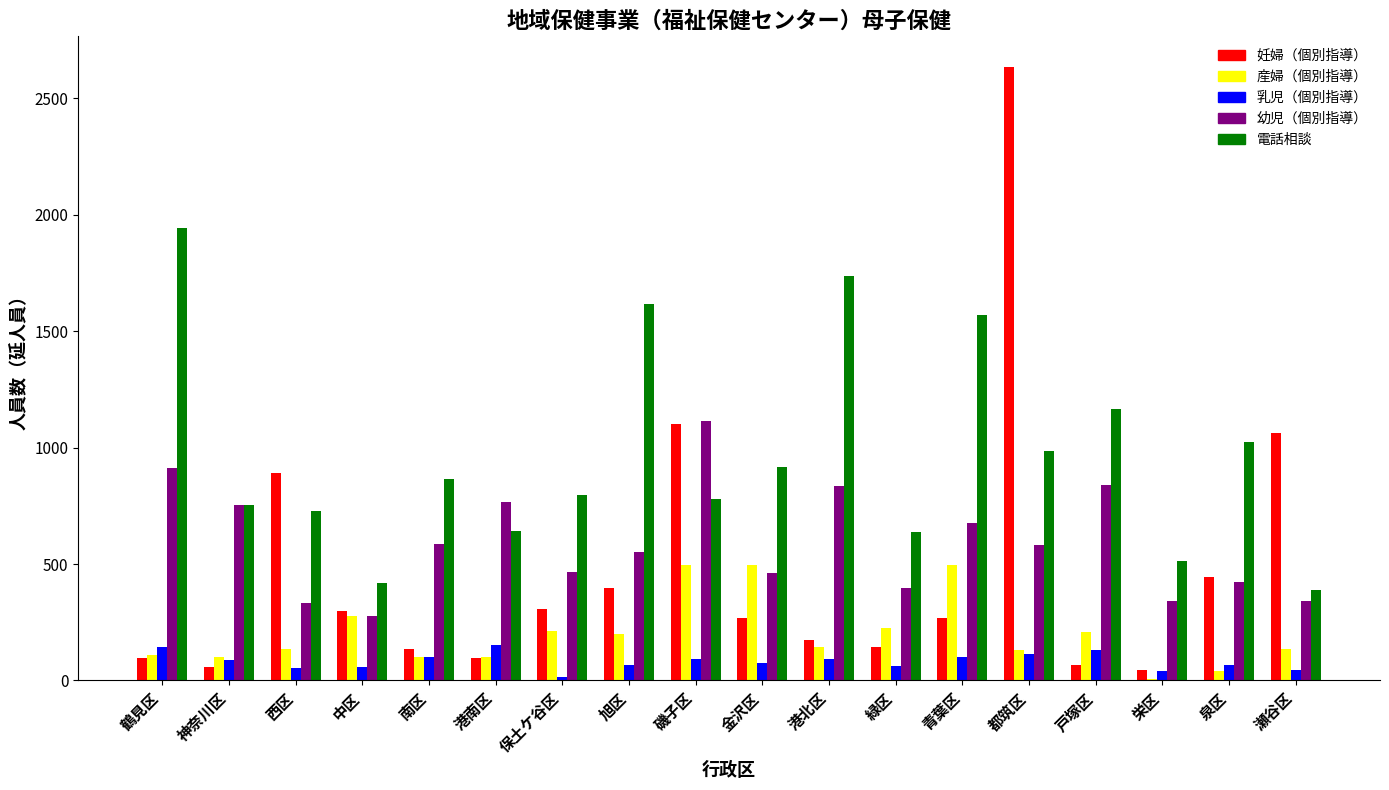

What is the sum of all 産婦（個別指導） values?

3610